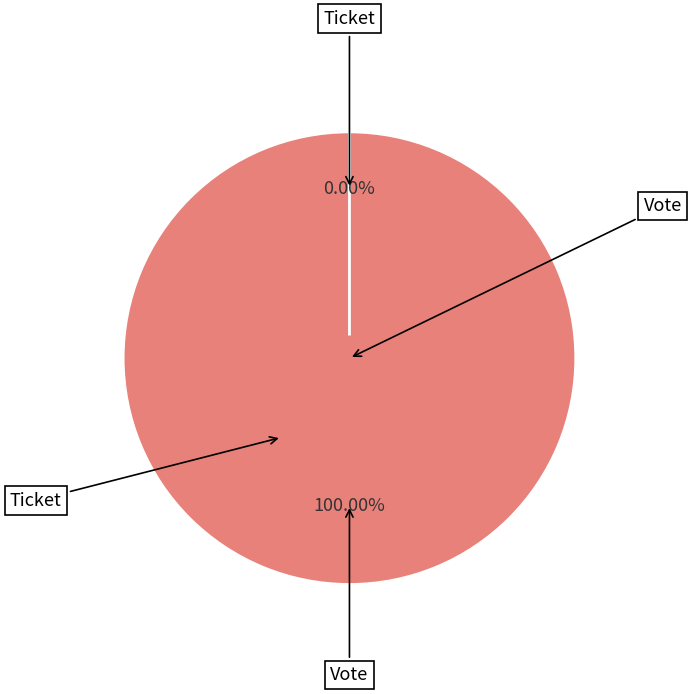

Which category accounts for the majority?

Vote